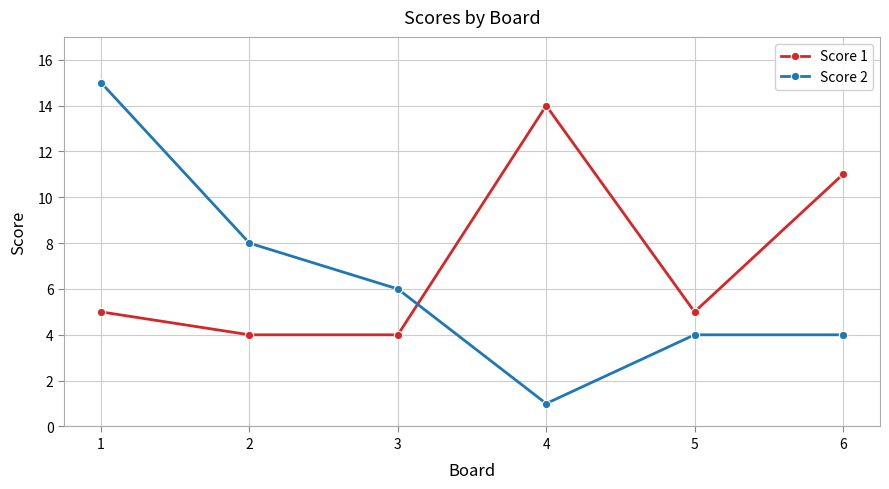

Count the Score 1 values in the range 4 to 11.

5